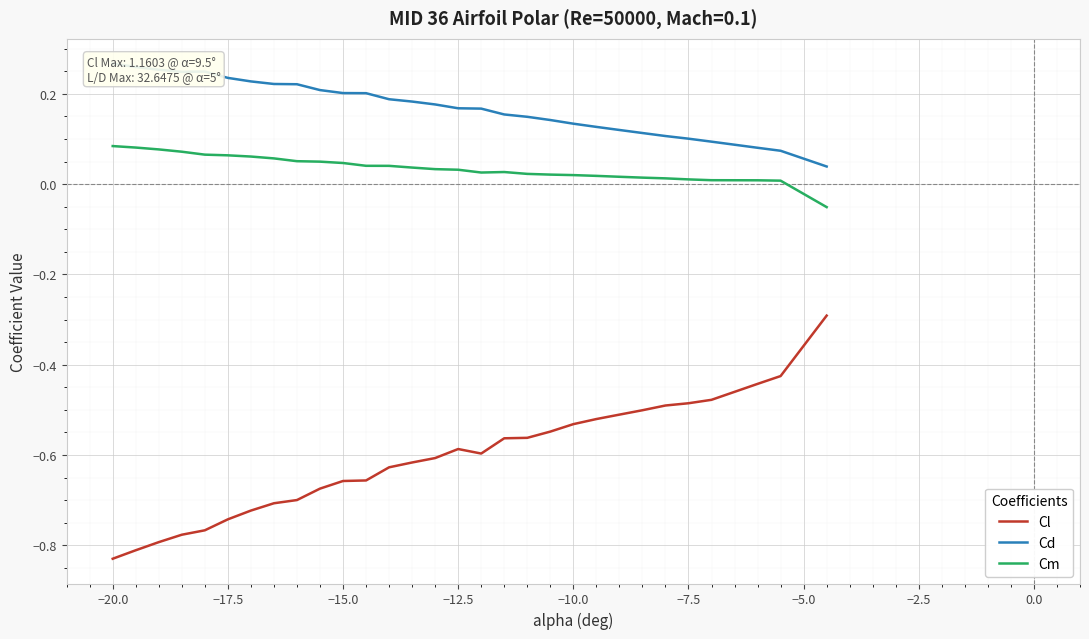

True or false: Cd and Cm intersect in this chart.

False